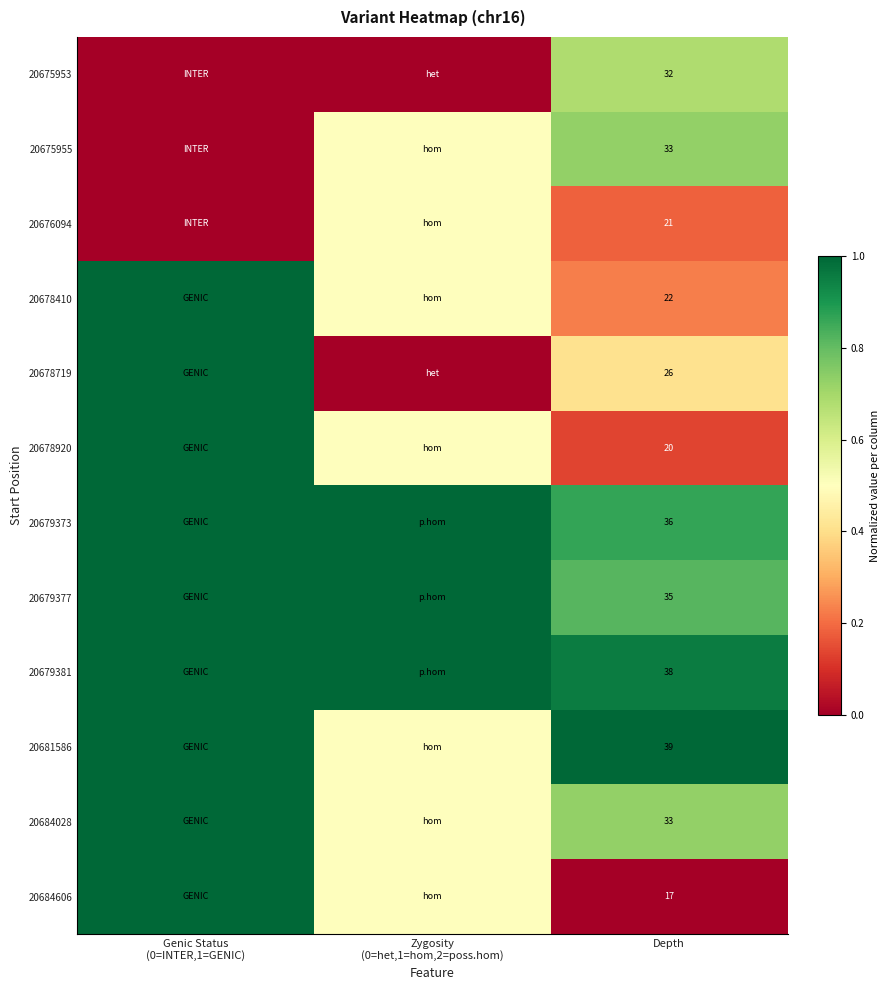

True or false: 20678719 has a value of 0.7 at Depth.

False